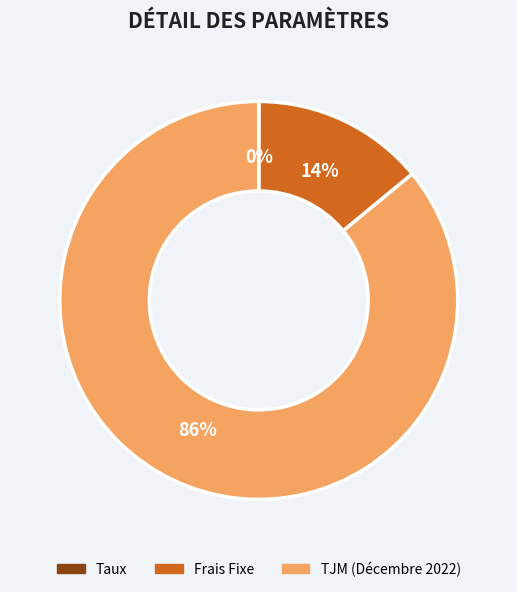

Is there any slice that represents more than half of the pie?

Yes